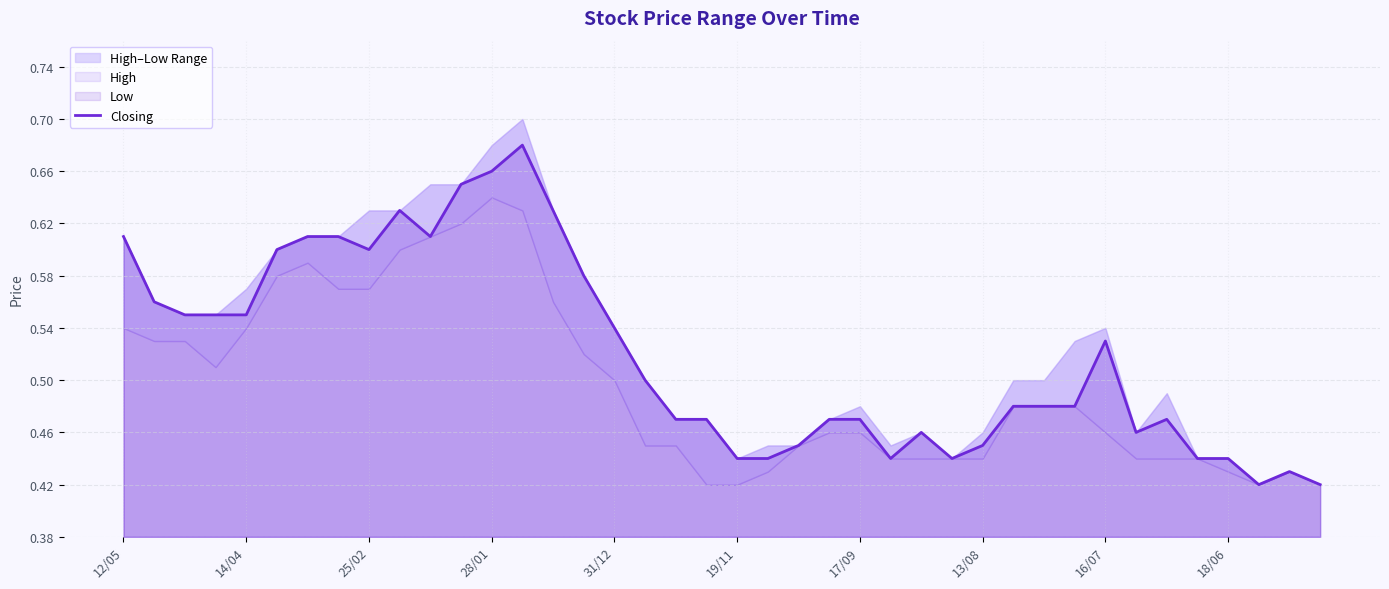

The Closing series shows 0.6 at 25/02. True or false?

True